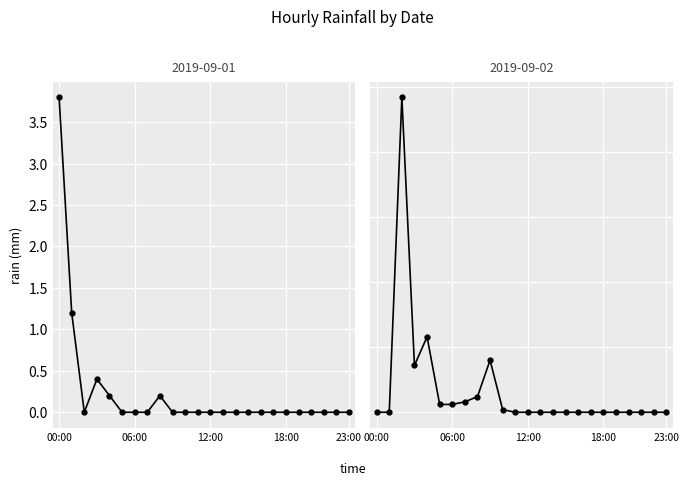

What is the maximum value shown in the chart?

24.2